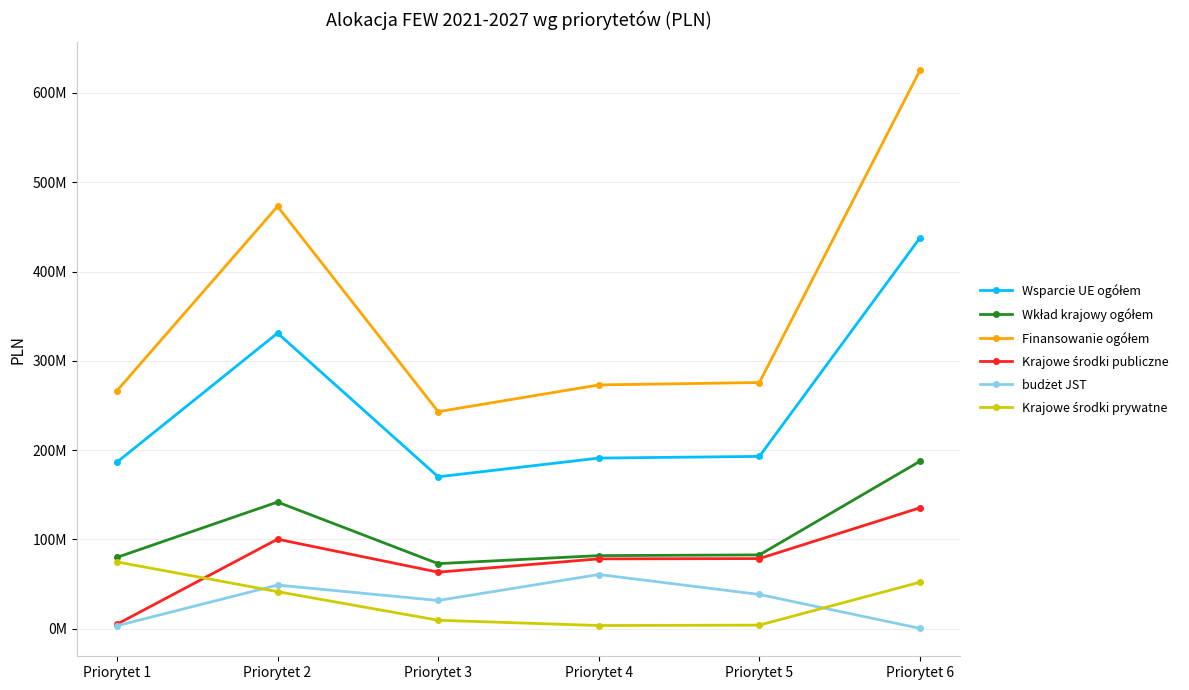

Which series has the largest range (max minus min)?

Finansowanie ogółem